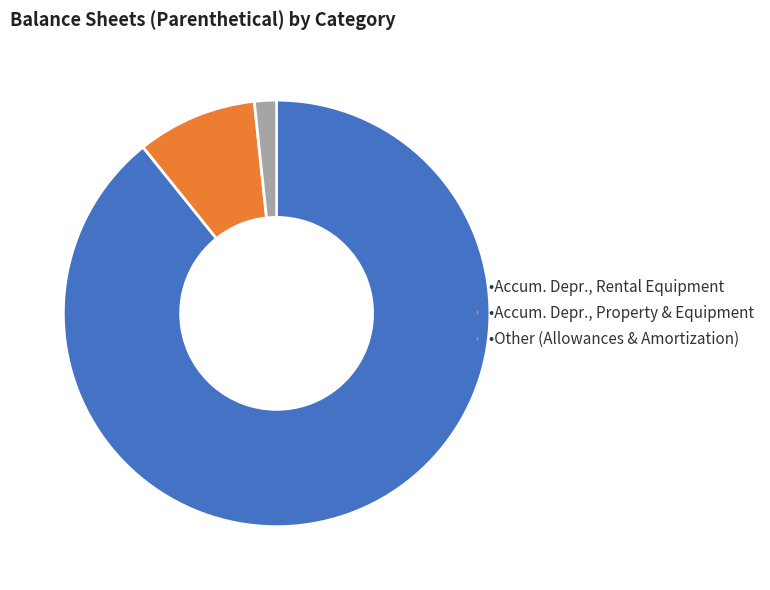

Count the number of slices in the pie.

3